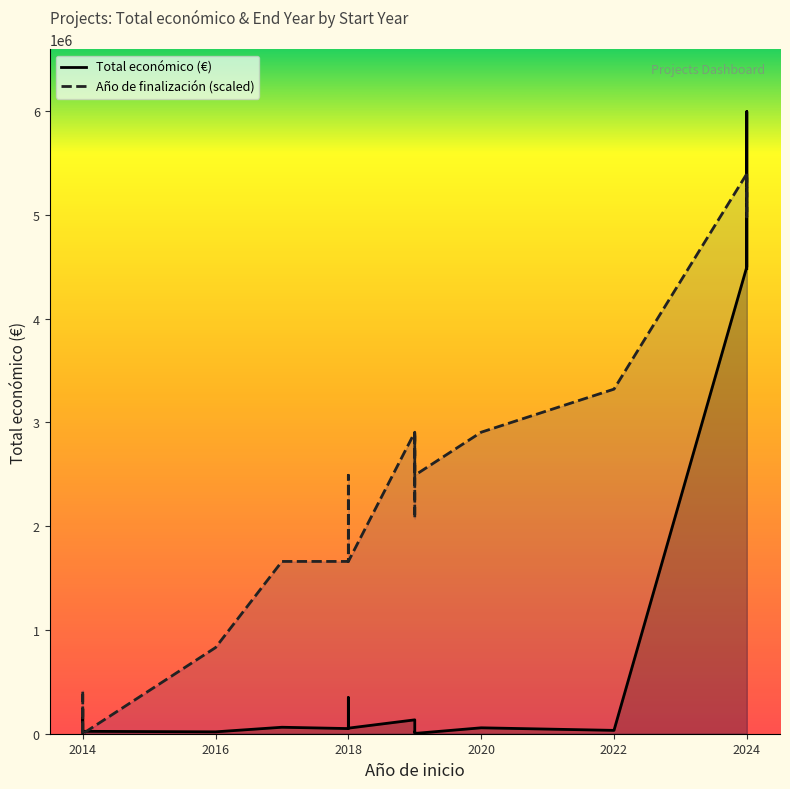

Rank the categories by value from highest to lowest.

2024, 2024, 2024, 2024, 2014, 2019, 2018, 2019, 2019, 2014, 2018, 2018, 2017, 2019, 2018, 2014, 2022, 2020, 2016, 2014